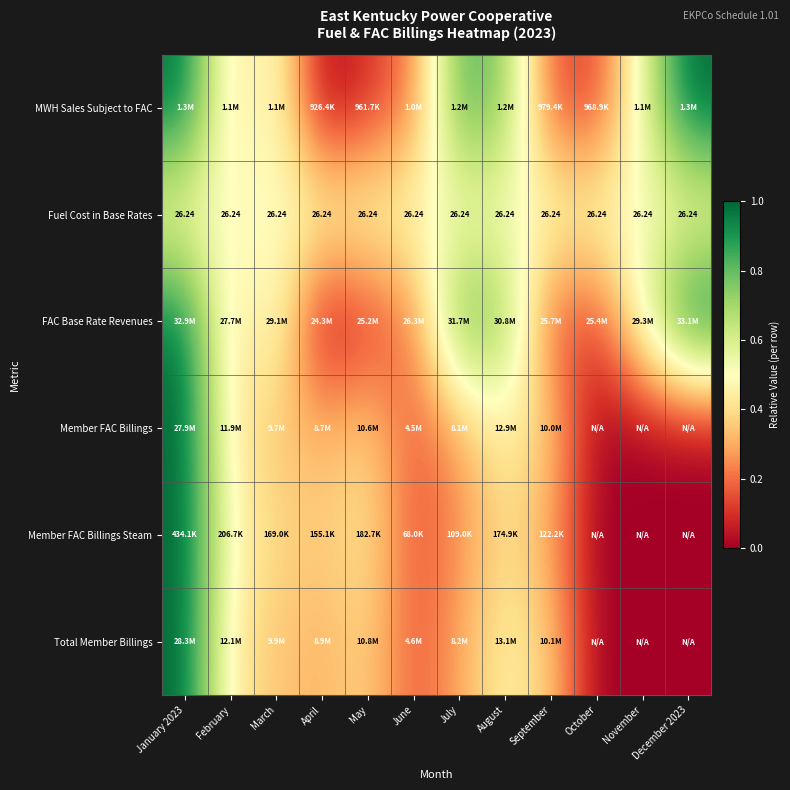

Which series changed the most between October and December 2023?

FAC Base Rate Revenues